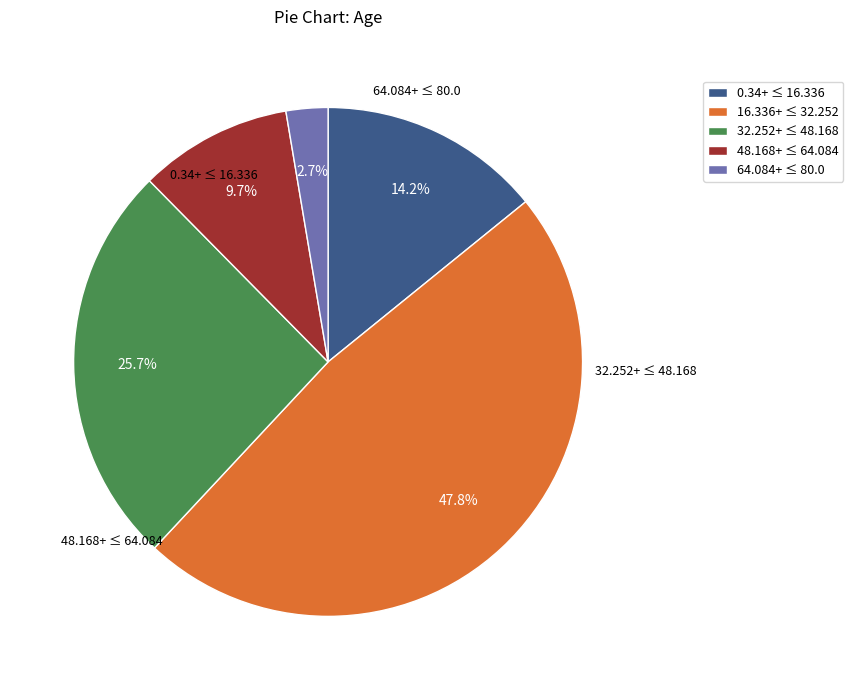

Rank the categories by value from highest to lowest.

16.336+ ≤ 32.252, 32.252+ ≤ 48.168, 0.34+ ≤ 16.336, 48.168+ ≤ 64.084, 64.084+ ≤ 80.0